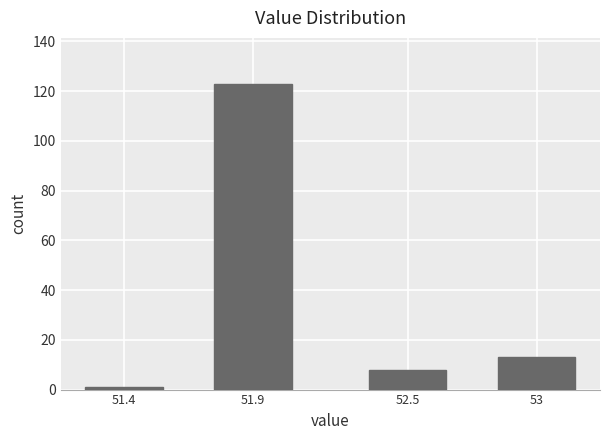

Reading left to right, list all the values displayed in this chart.

51.4=1	51.9=123	52.5=8	53=13